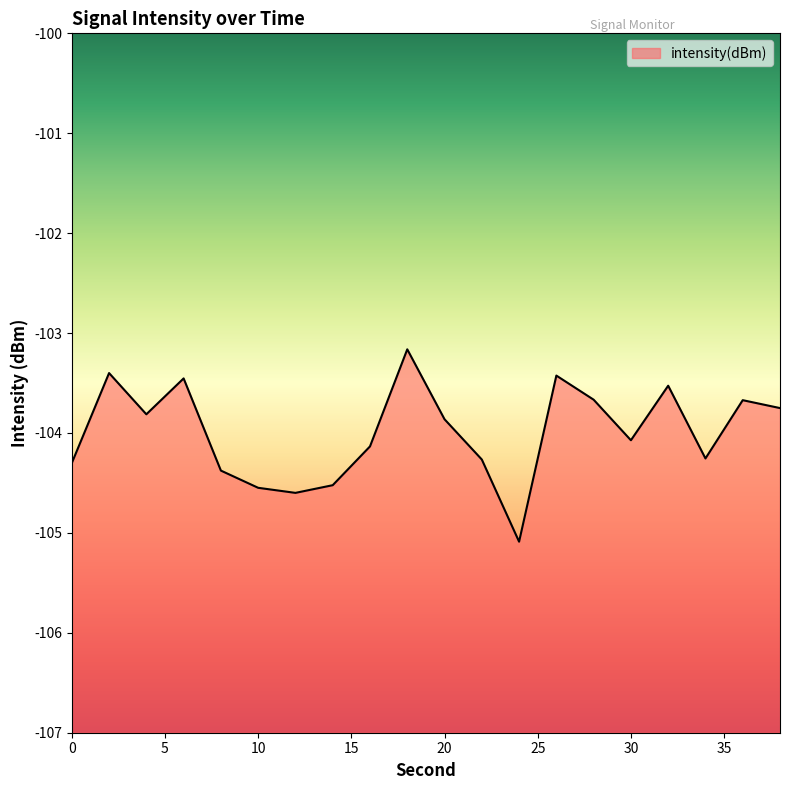

What is the value of the 20th point from the left?

-103.8